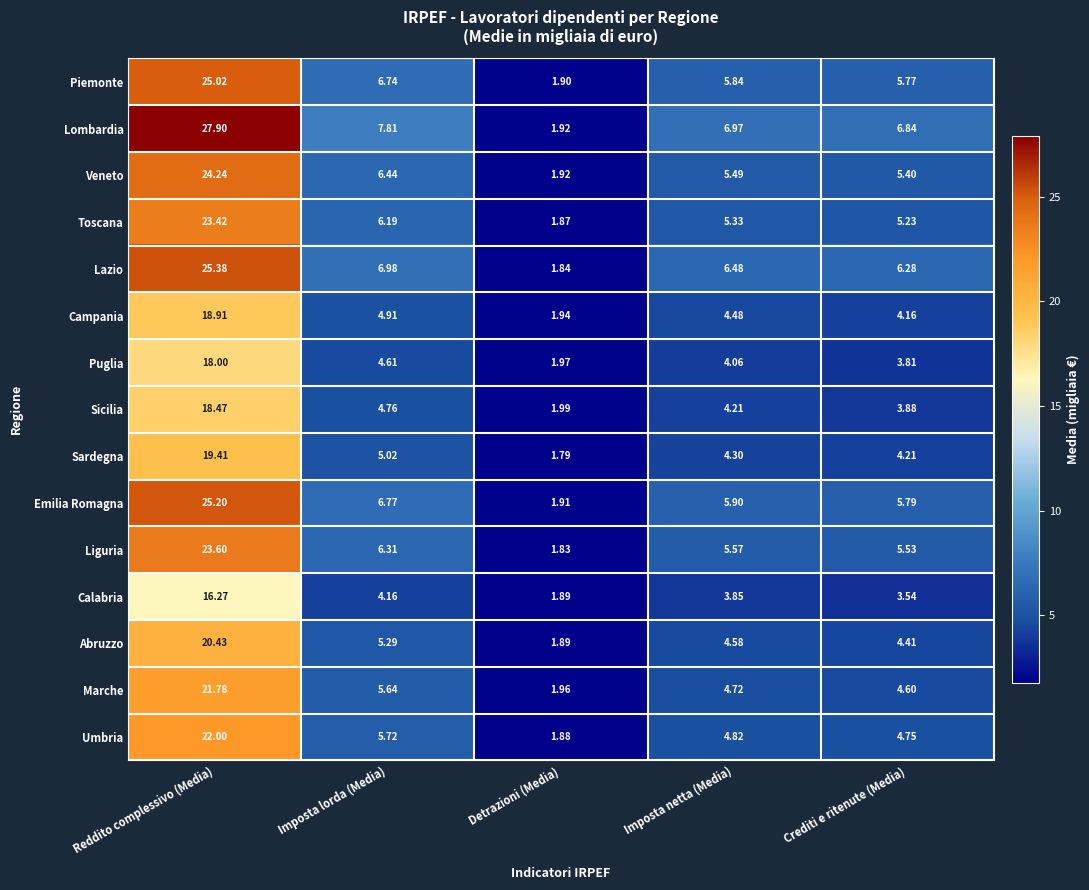

Where is Toscana nearest to the value 12?

Imposta lorda (Media)